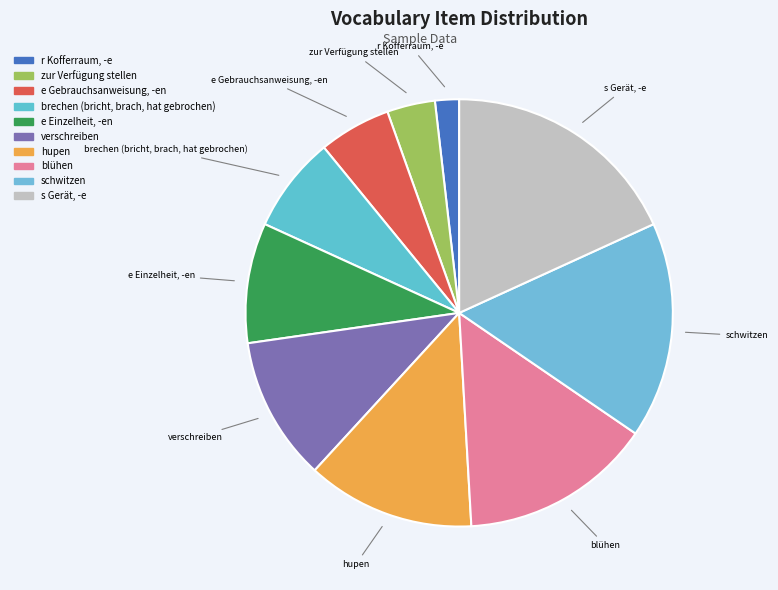

Count the number of slices in the pie.

10